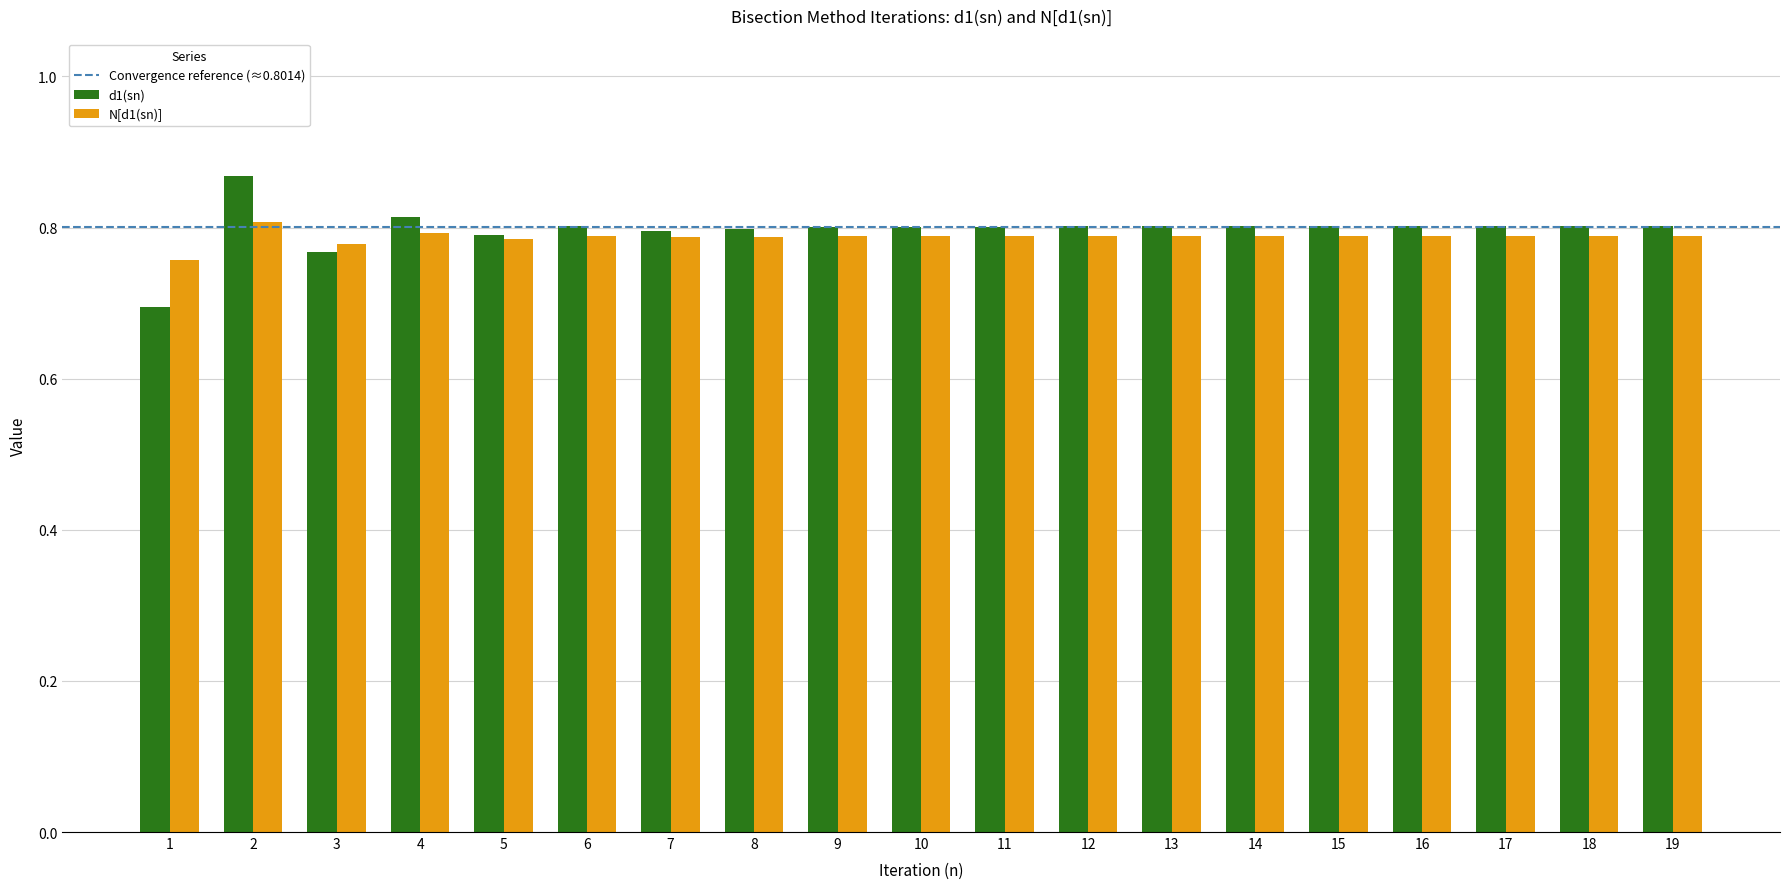

The N[d1(sn)] series shows 0.8 at 18. True or false?

True